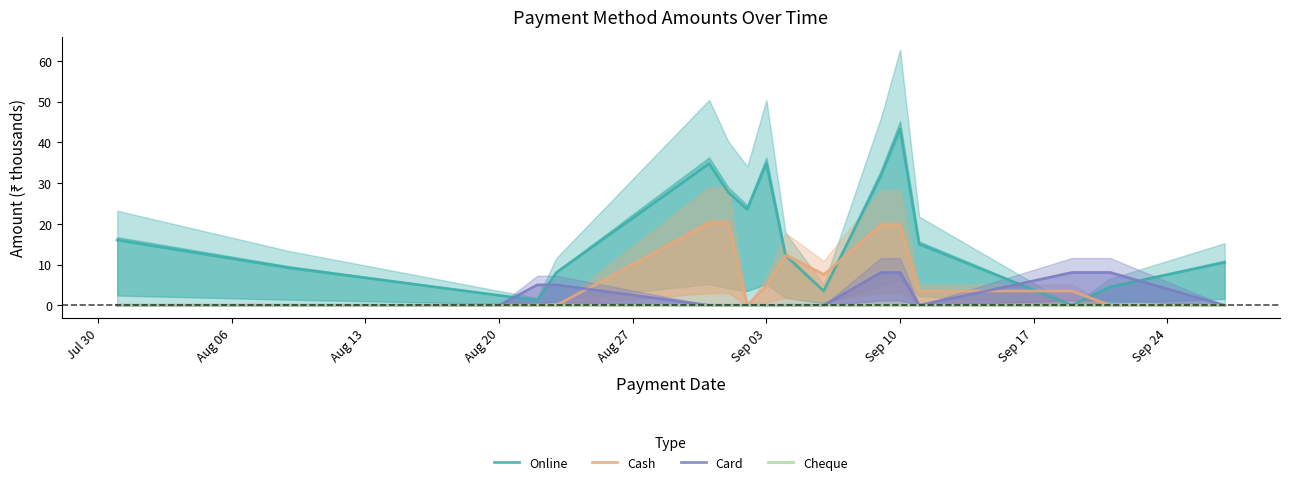

True or false: Online and Card cross at least once.

True